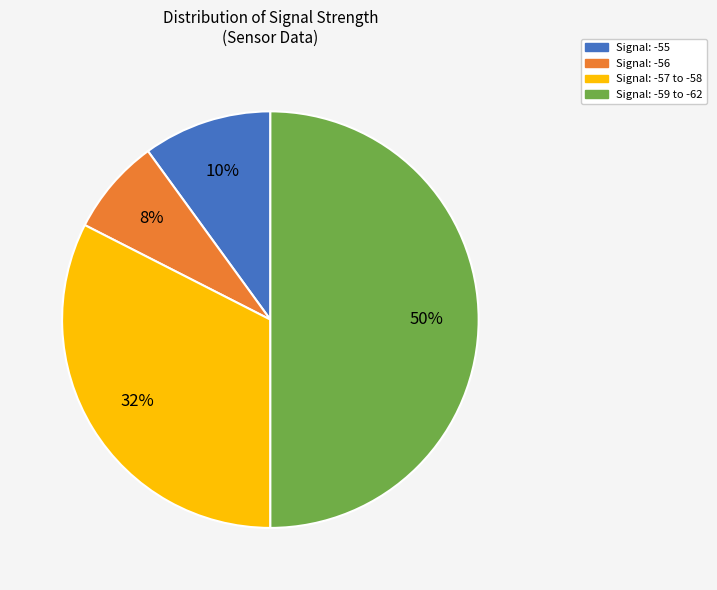

What is the ratio of the value at Signal: -55 to the value at Signal: -57 to -58?

0.3